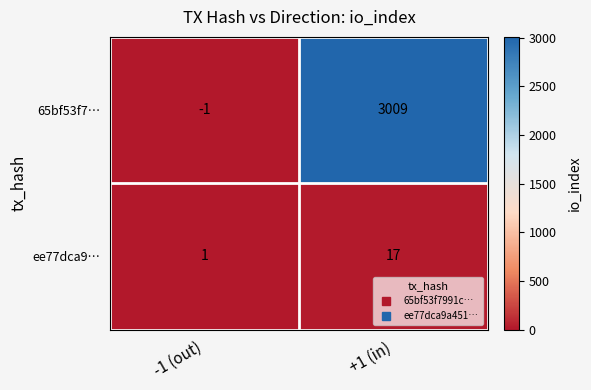

What is the sum of all 65bf53f7… values?

3008